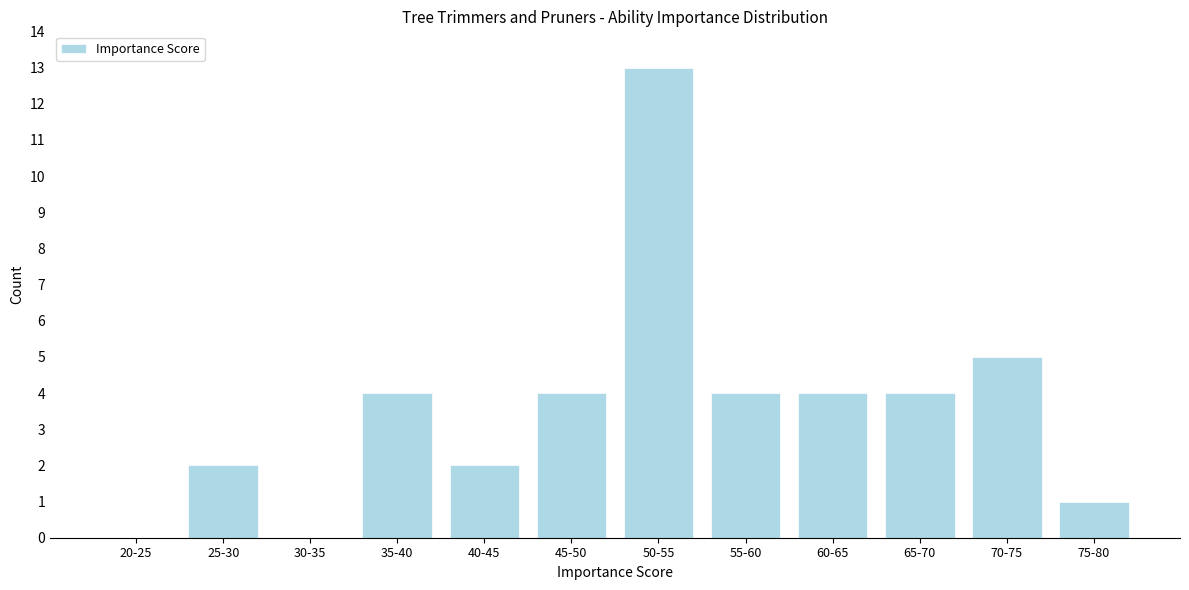

Reading left to right, extract all data points from this chart.

20-25=0	25-30=2	30-35=0	35-40=4	40-45=2	45-50=4	50-55=13	55-60=4	60-65=4	65-70=4	70-75=5	75-80=1